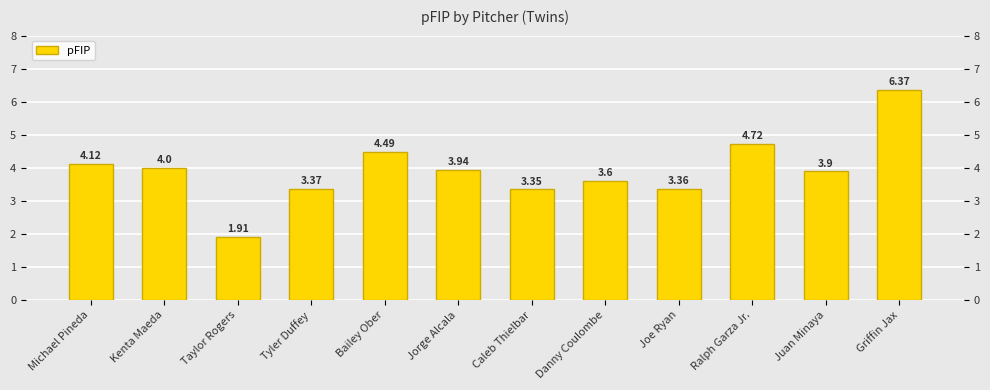

What is the sum of the values at Juan Minaya and Joe Ryan?

7.3